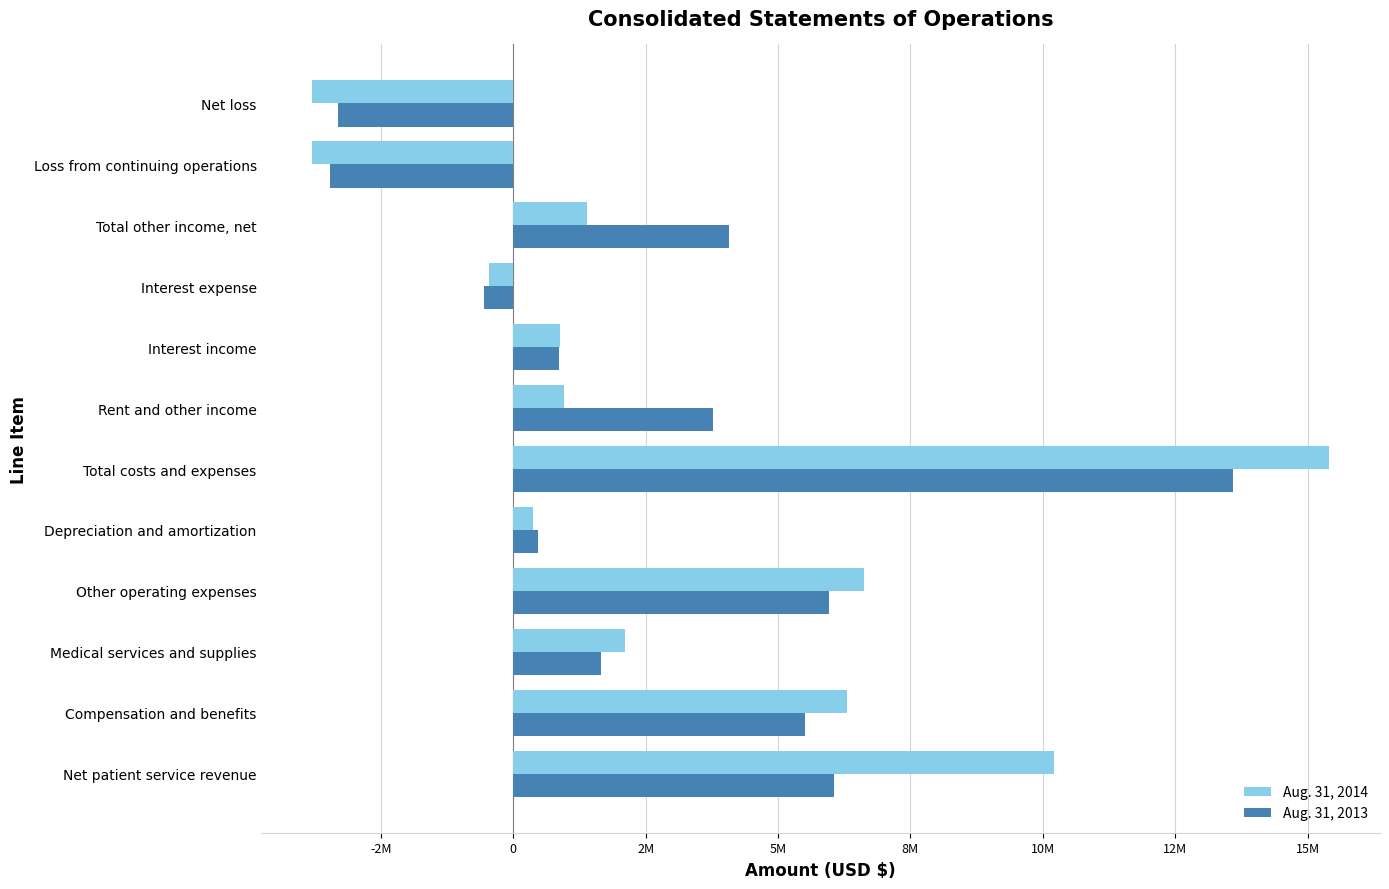

What are all the series names shown in the legend?

Aug. 31, 2014, Aug. 31, 2013